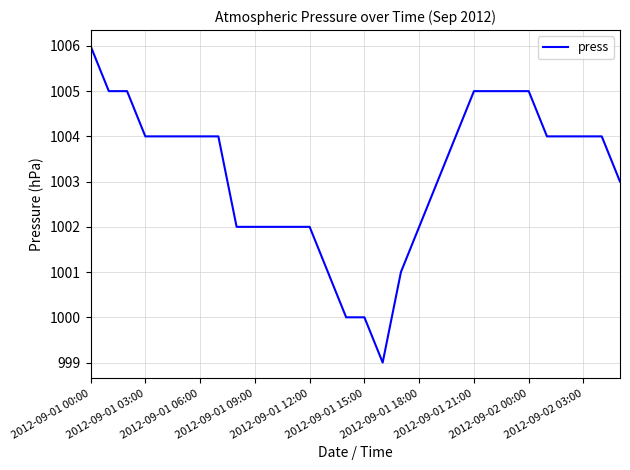

How many lines are shown in the chart?

1